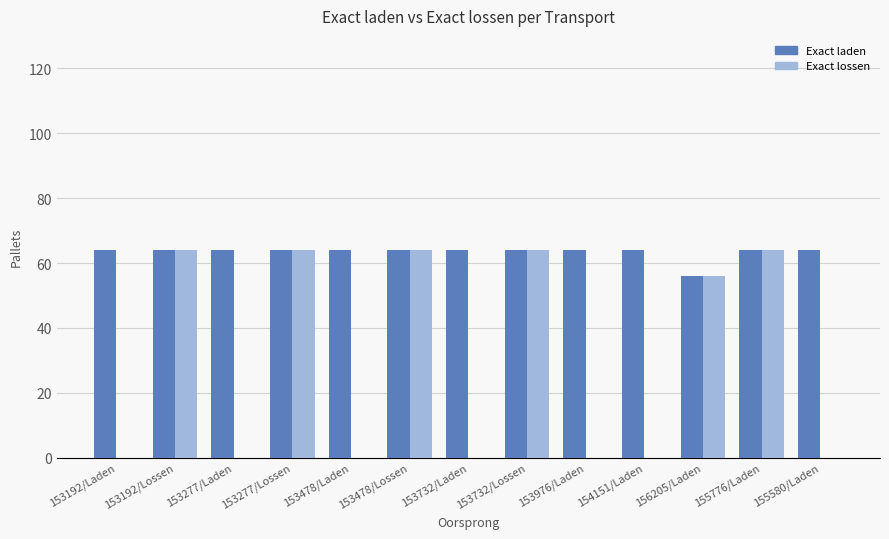

What is the sum of all Exact lossen values?

376